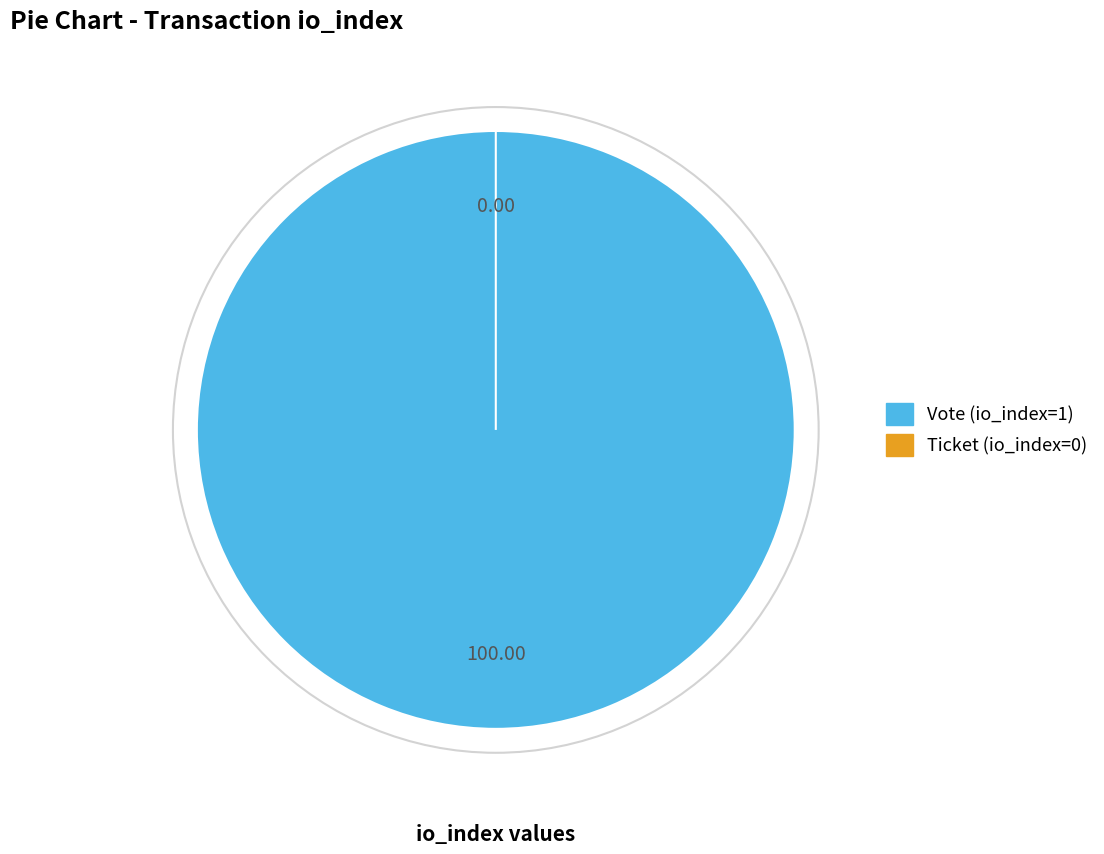

Is it true that Ticket (io_index=0) is 0% of the pie?

True